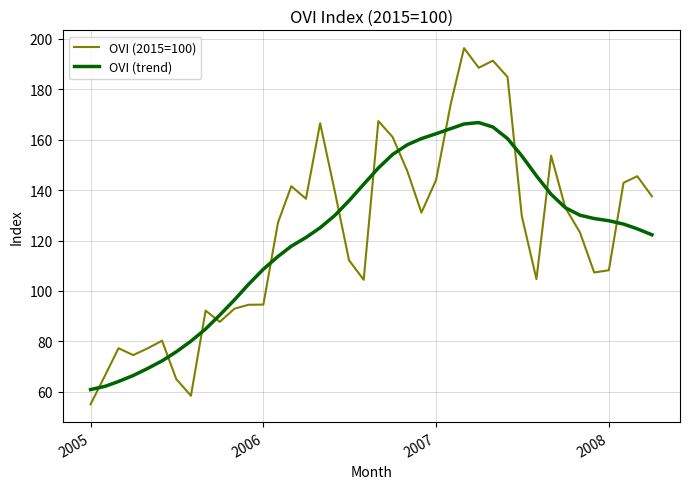

Rank the series by their maximum value, from lowest to highest.

OVI (trend), OVI (2015=100)